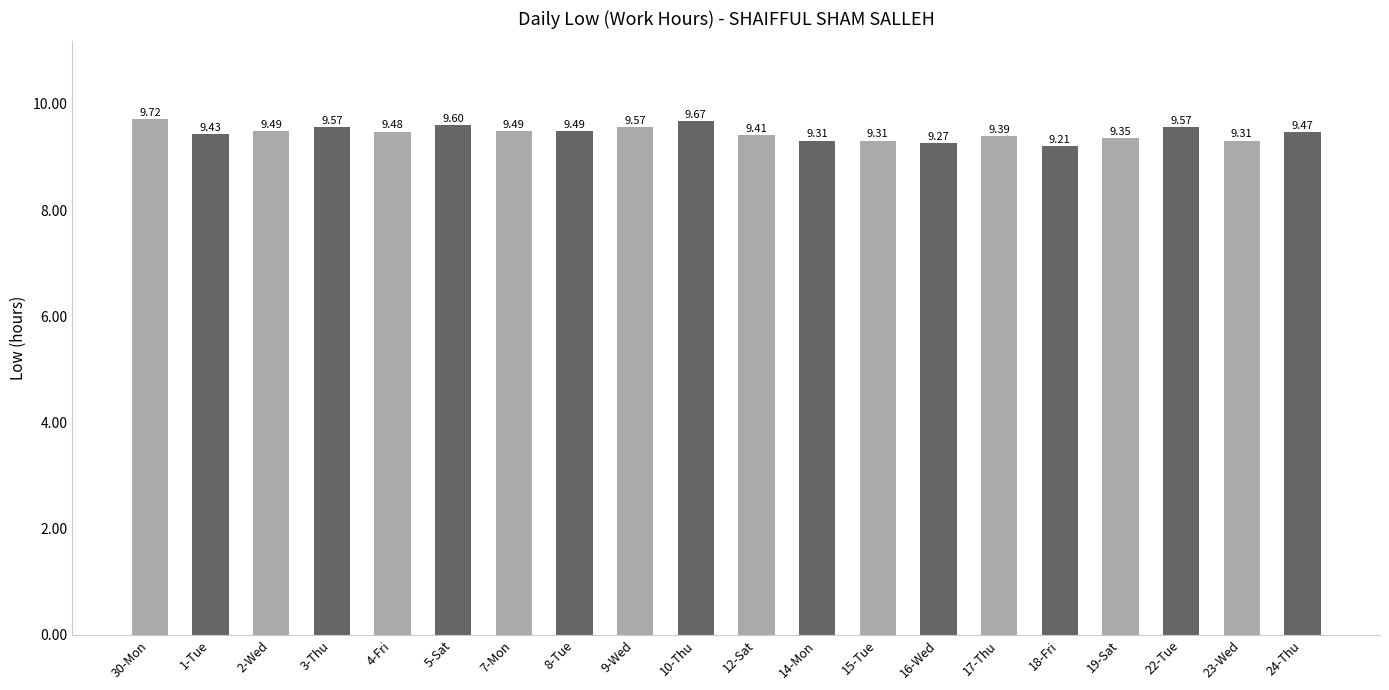

Count the values in the range 9 to 10.

20